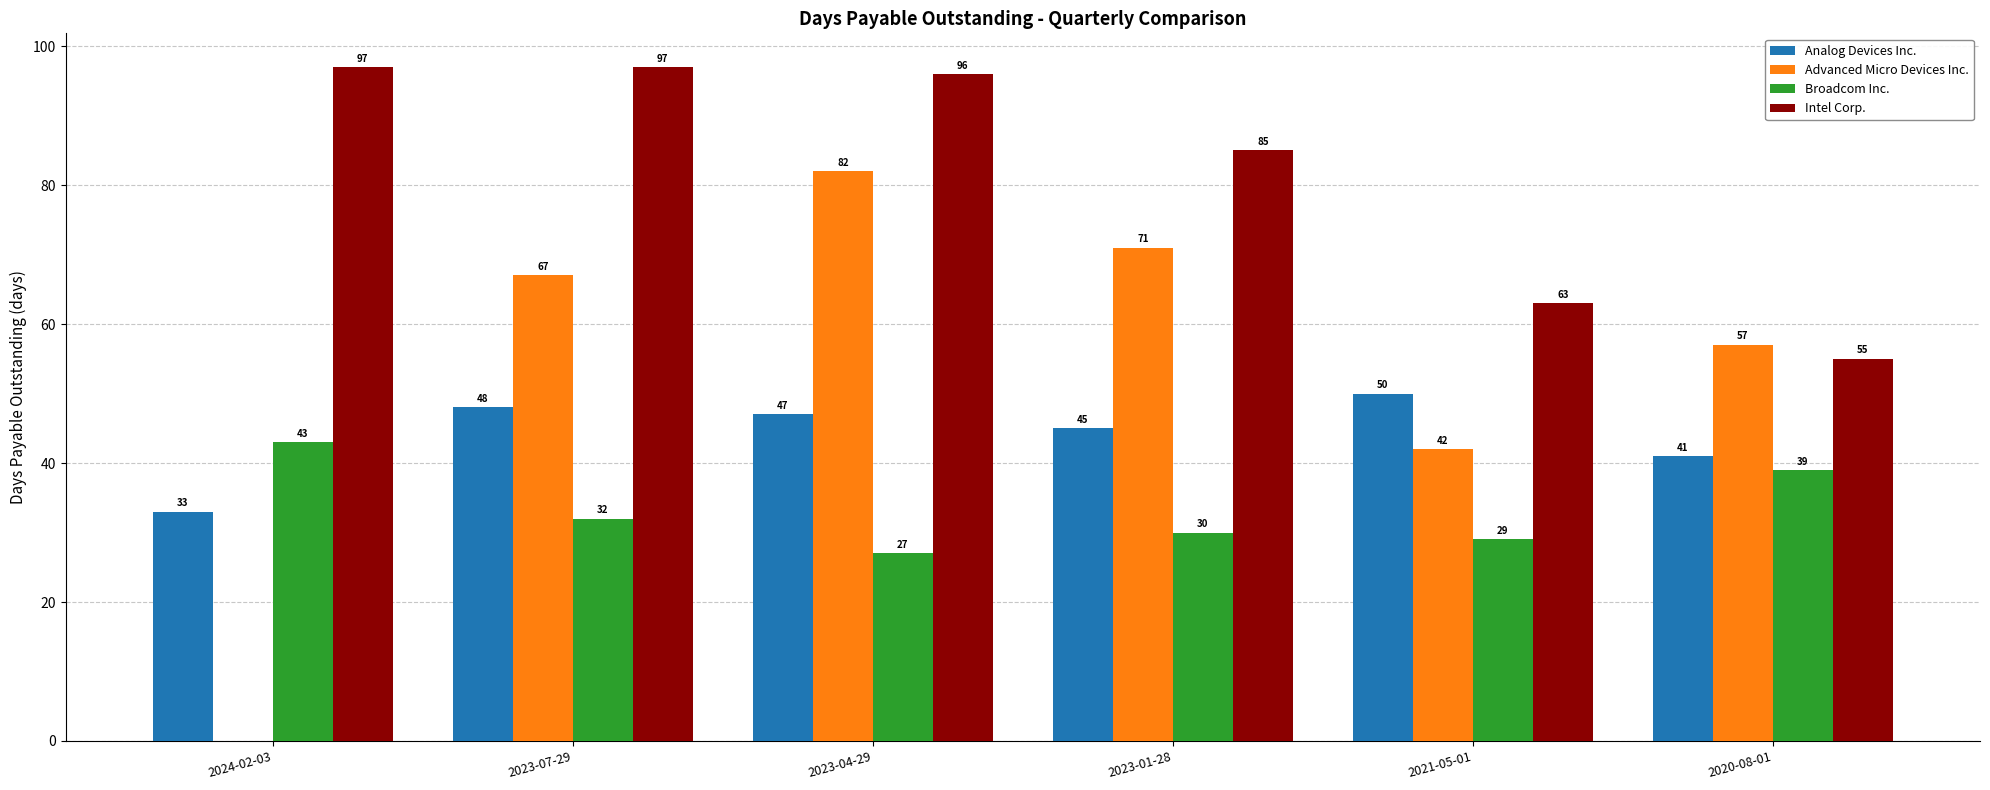

Count the number of categories in the chart.

6